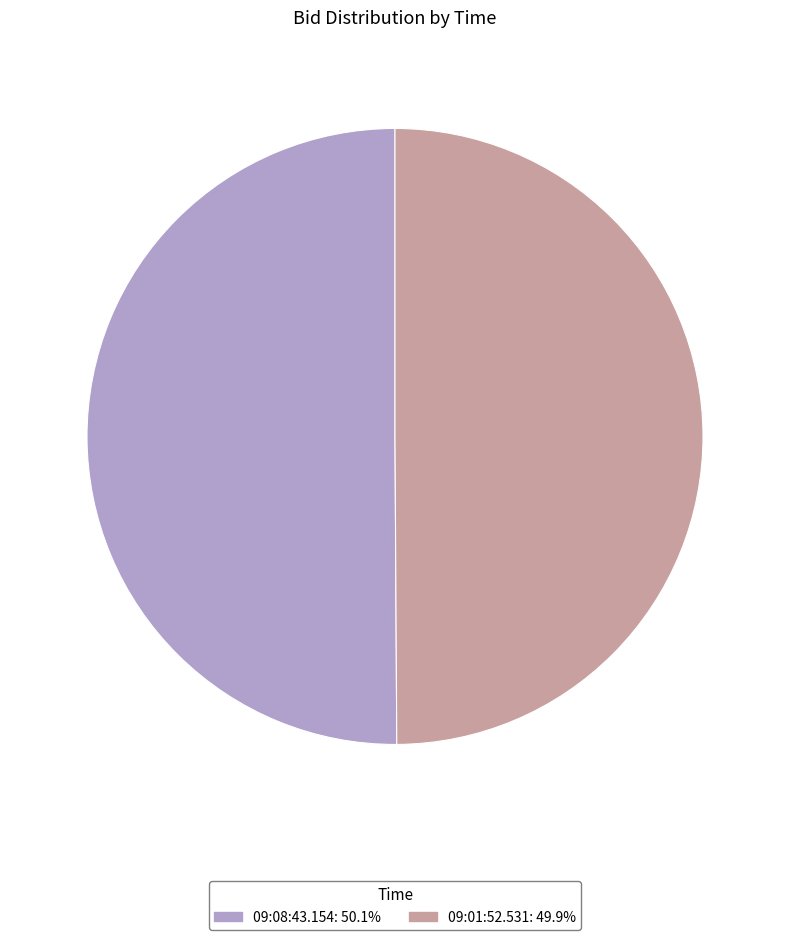

Combined, do 09:08:43.154: 50.1% and 09:01:52.531: 49.9% account for over 50%?

Yes